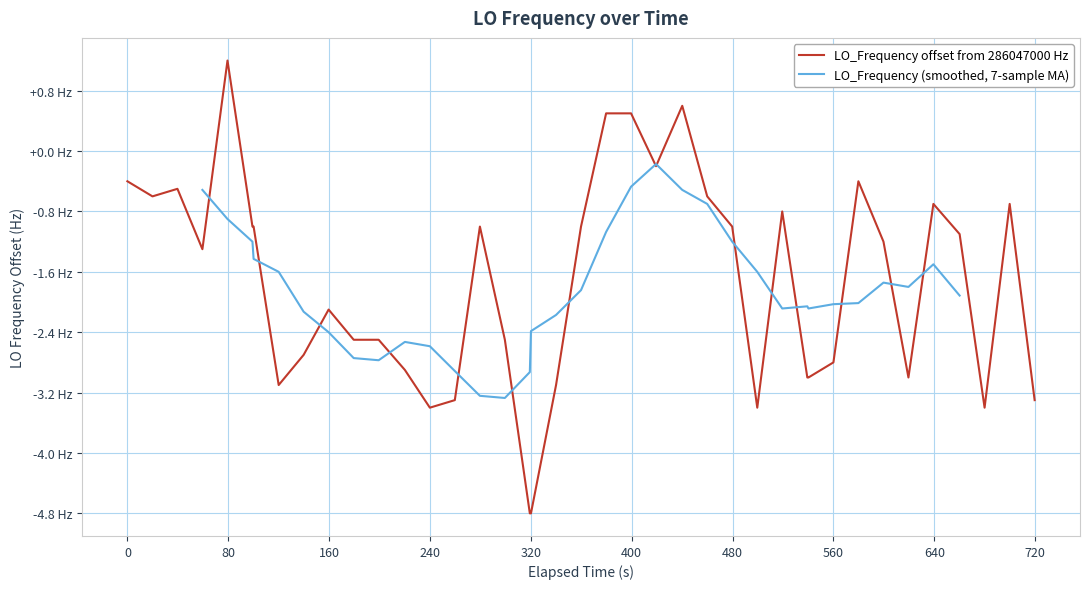

How many interior local peaks (higher than both neighbors) does the data have?

9